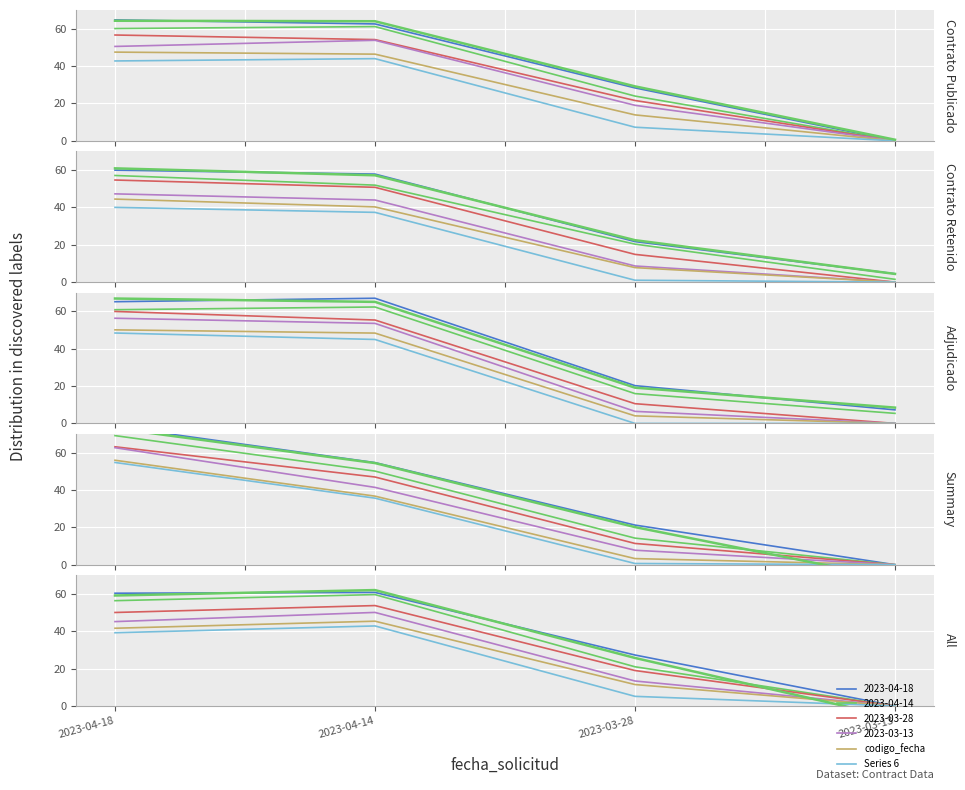

List the labels in order of value, largest first.

2023-04-18, 2023-04-14, 2023-03-28, 2023-03-13